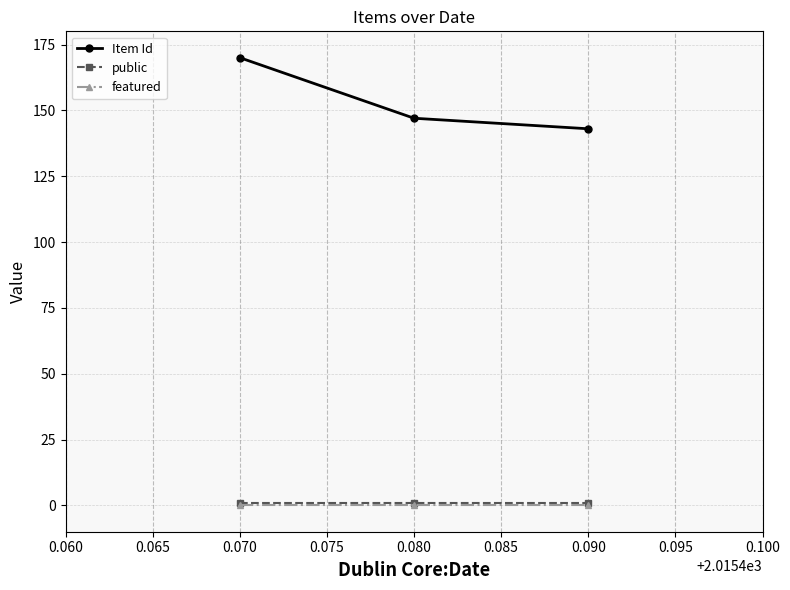

At how many categories does at least one series exceed 122?

3